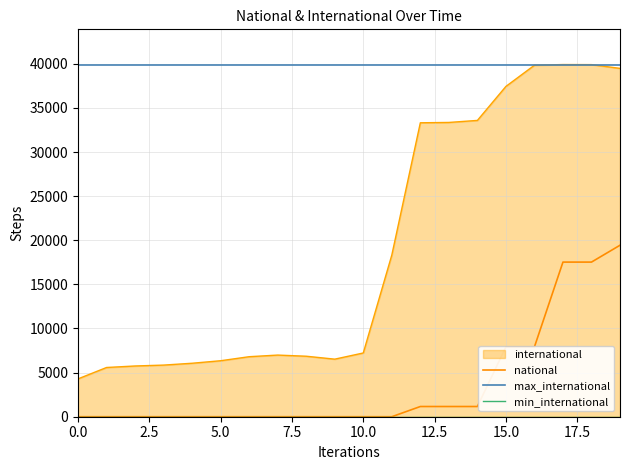

True or false: max_international and national cross at least once.

False